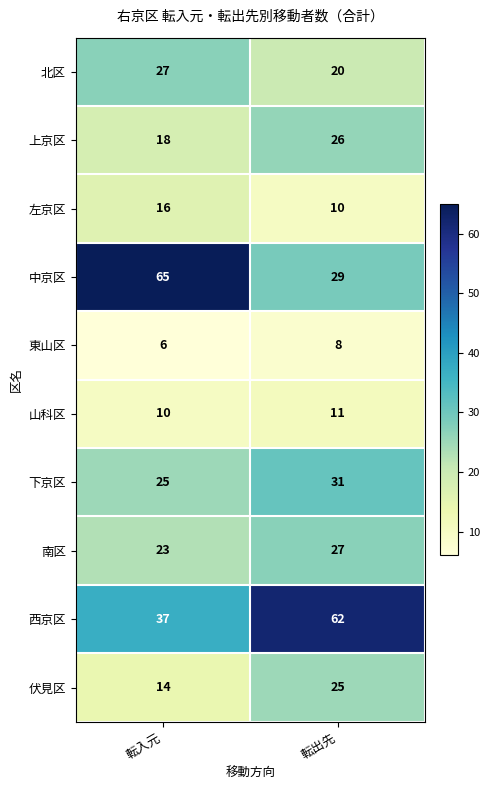

What value does the 中京区 series have at 転出先?

29